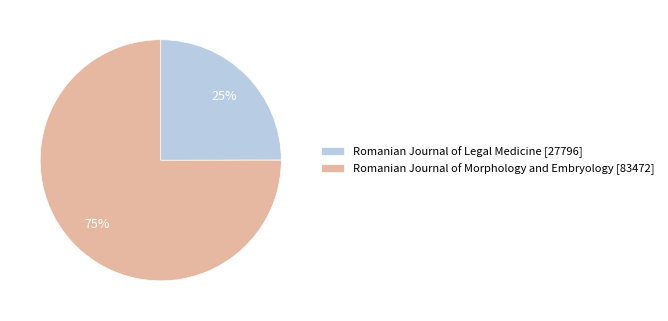

To the nearest percent, what is the combined percentage of Romanian Journal of Legal Medicine and Romanian Journal of Morphology and Embryology?

100%